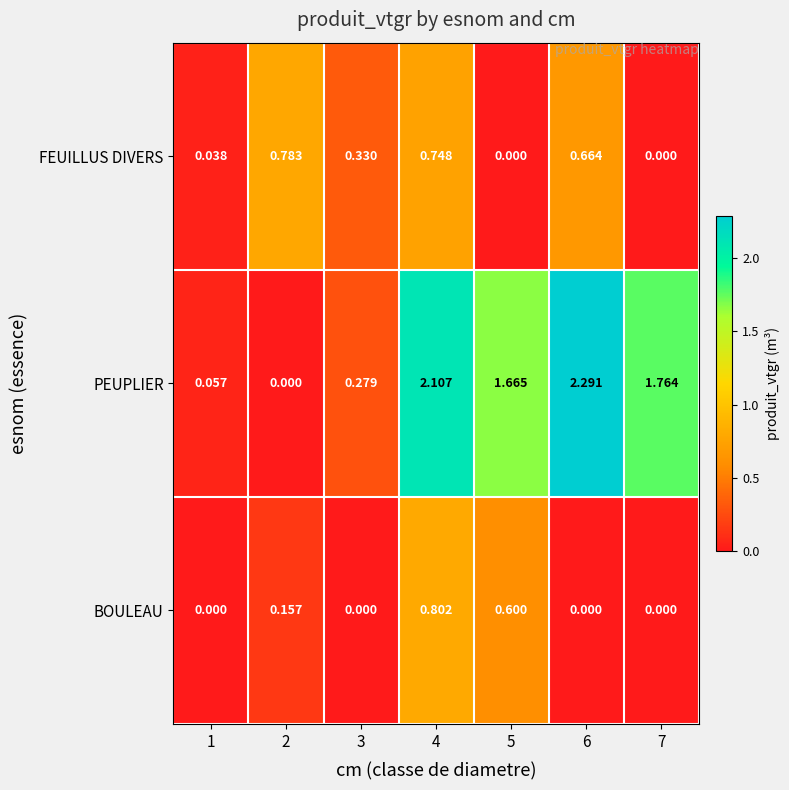

Which series has the largest range (max minus min)?

PEUPLIER